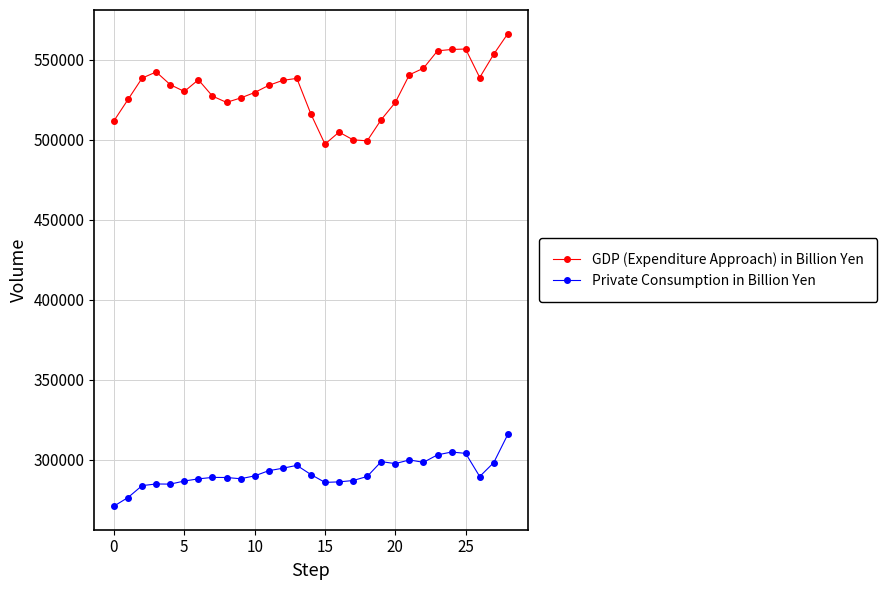

Rank the series by their average value, from lowest to highest.

Private Consumption in Billion Yen, GDP (Expenditure Approach) in Billion Yen